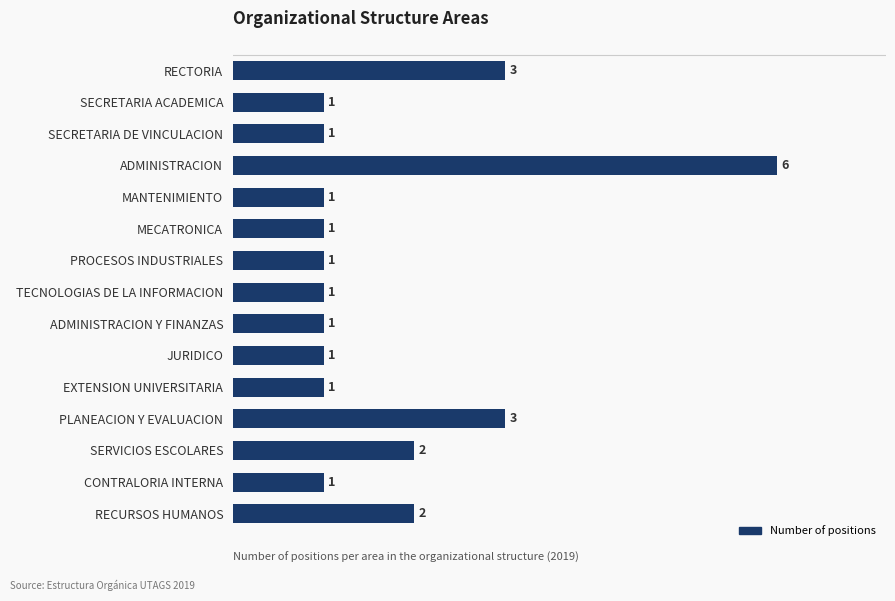

Reading top to bottom, list all the values displayed in this chart.

3	1	1	6	1	1	1	1	1	1	1	3	2	1	2